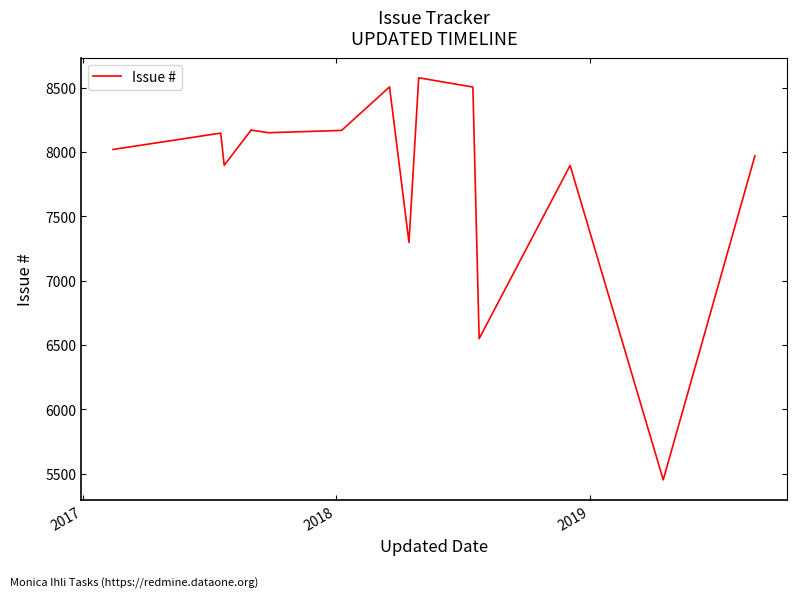

Count the number of data series in this chart.

1